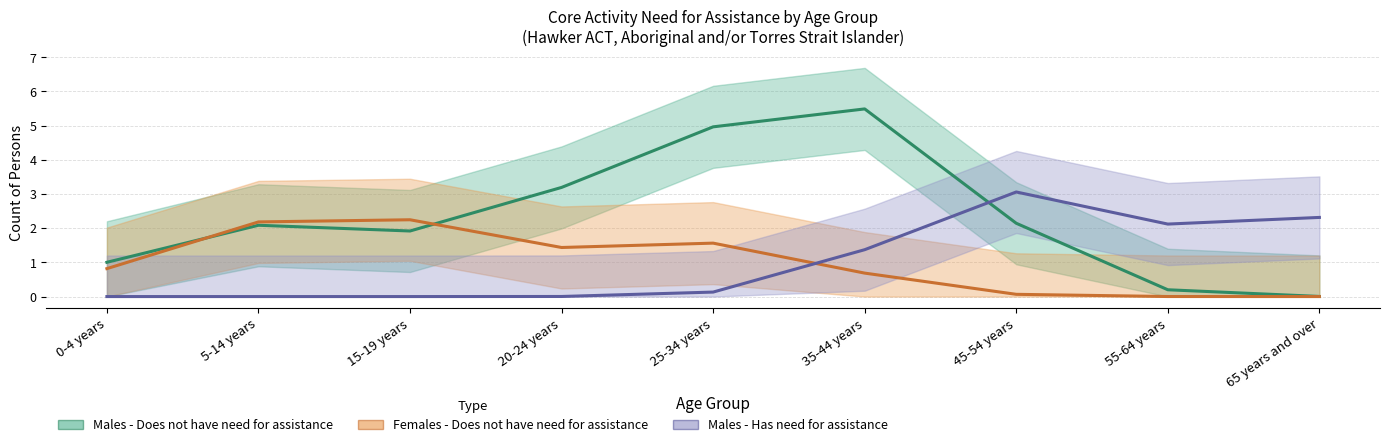

Count the number of categories in the chart.

9